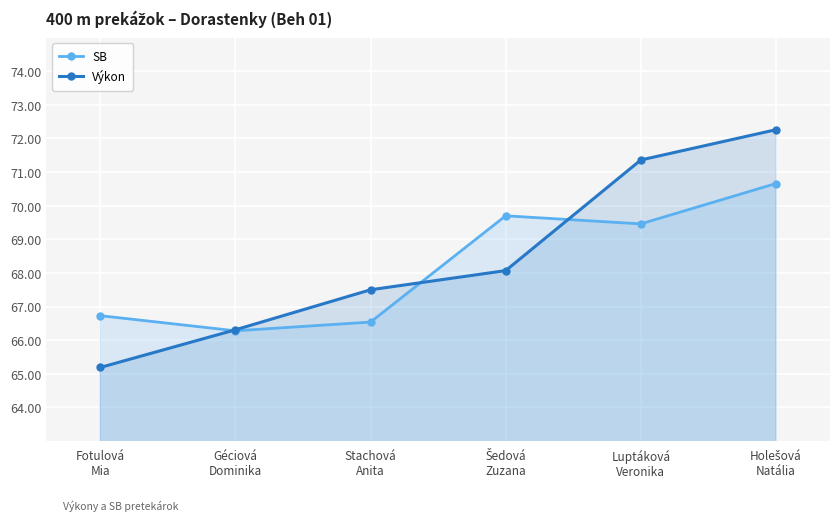

True or false: SB has a value of 66.5 at Stachová
Anita.

True